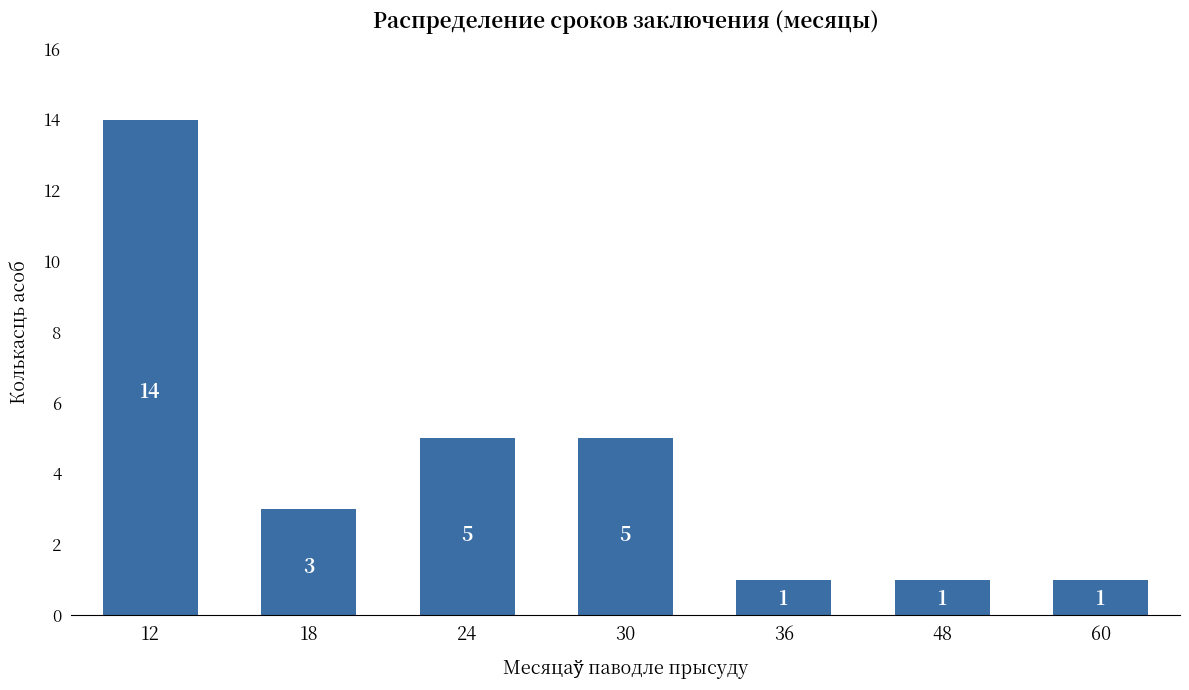

How many data points are less than 3?

3